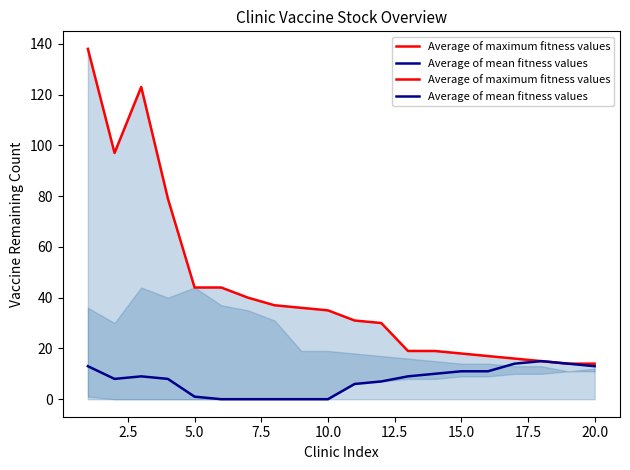

What is the average value of the Average of maximum fitness values series?

43